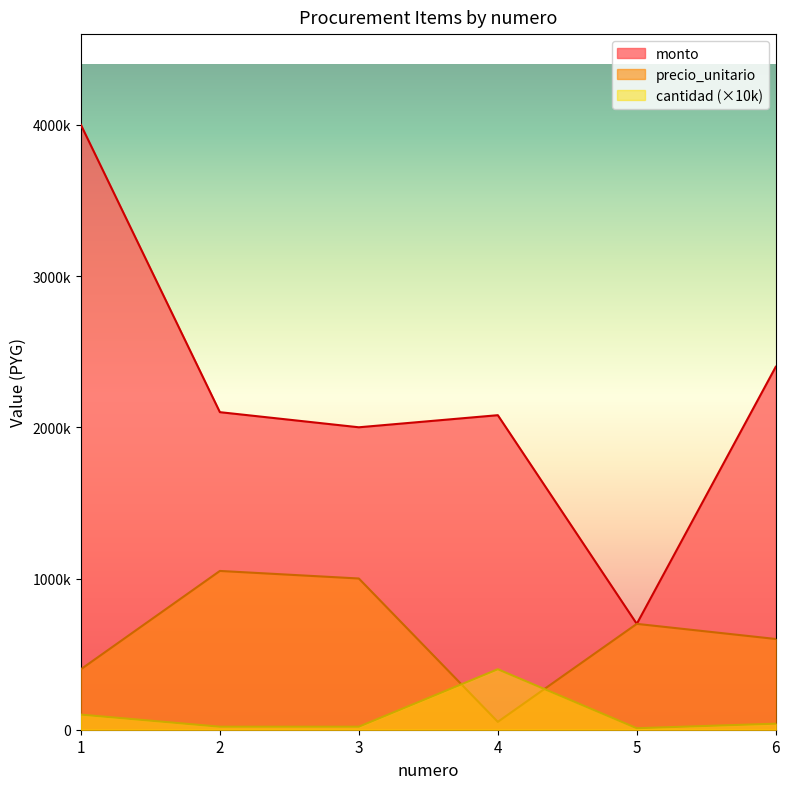

What is the total value across all series at 6?

3040000